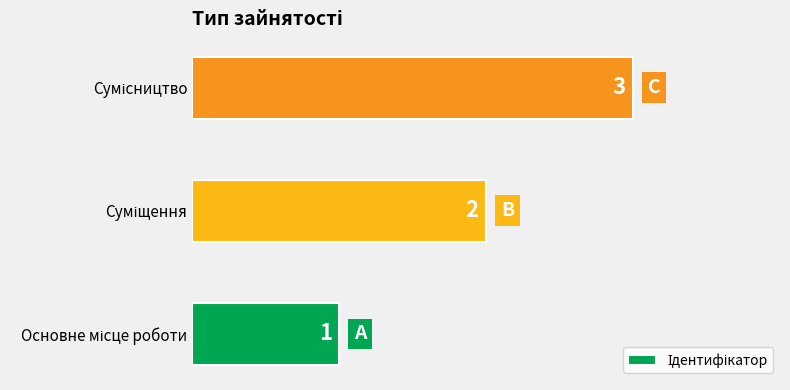

What is the difference between the maximum and second lowest values?

1